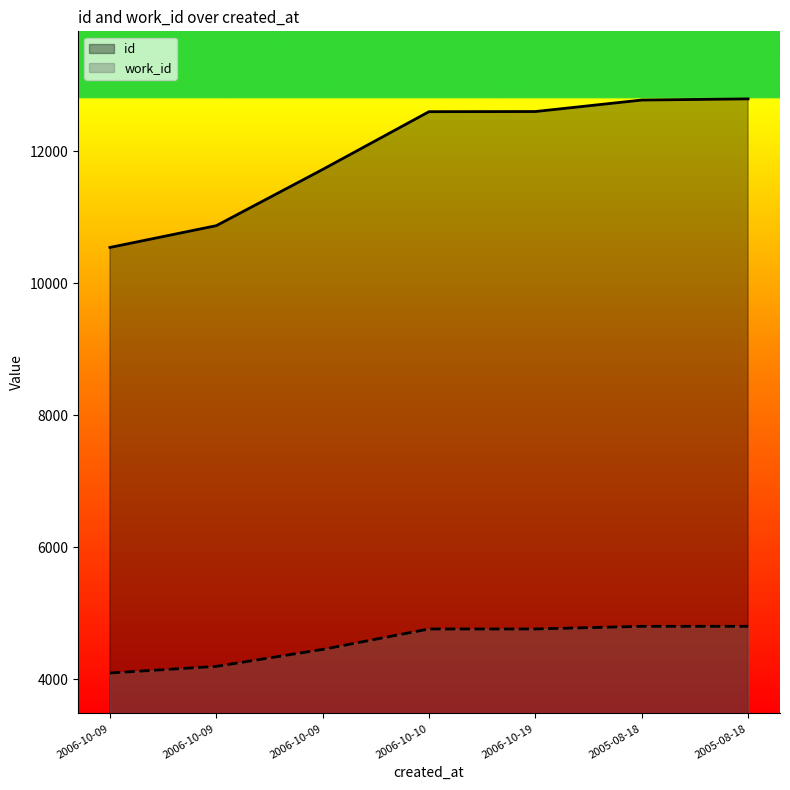

What is the value of the work_id point at the 6th from the left?

4802